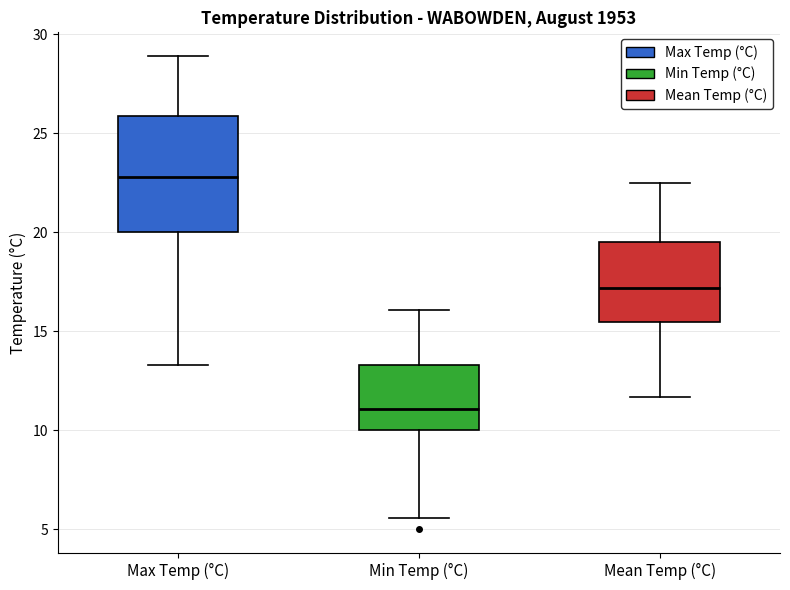

Which box is the tallest, from its lower edge to its upper edge?

Max Temp (°C)